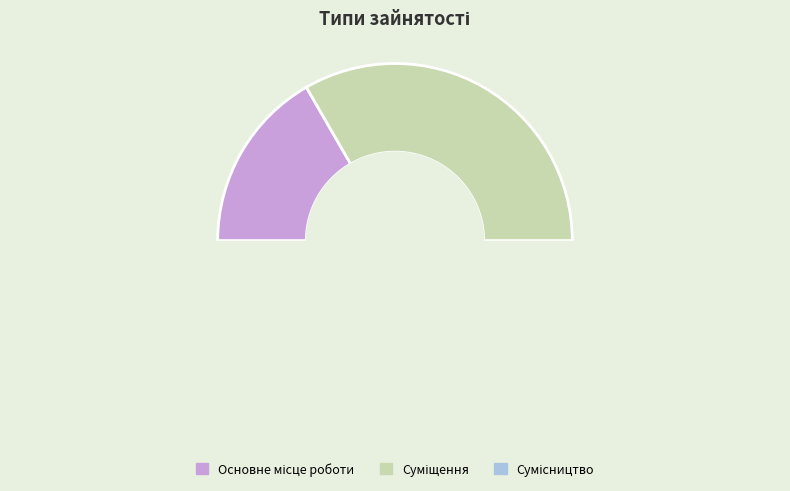

Is it true that Сумісництво is 44% of the pie?

False